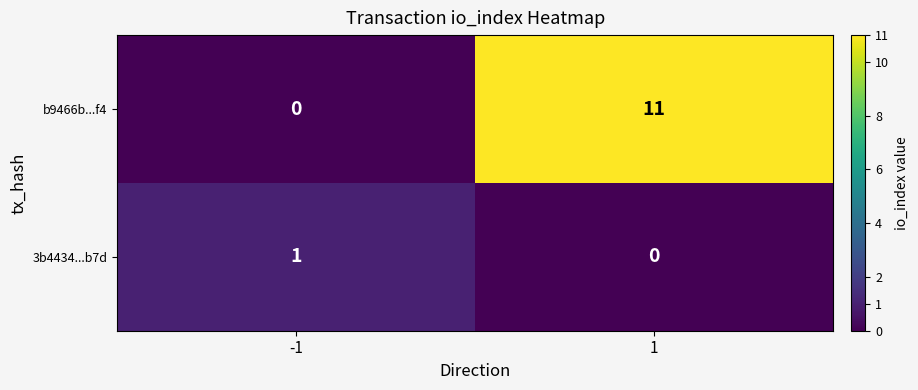

What is the total value across all series at -1?

1